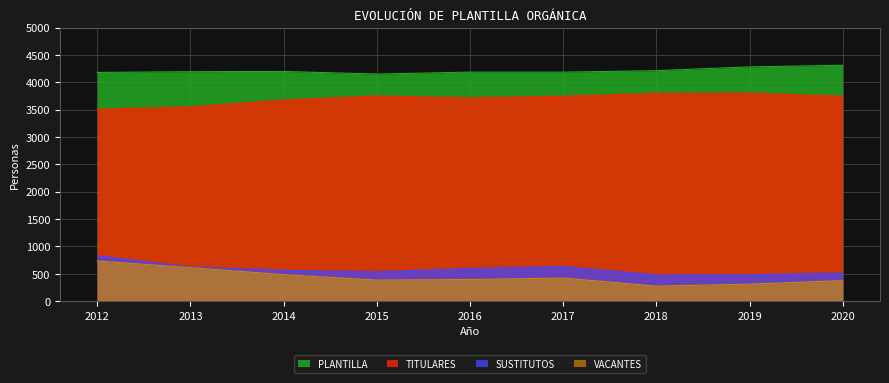

What is the minimum value shown in the chart?

274